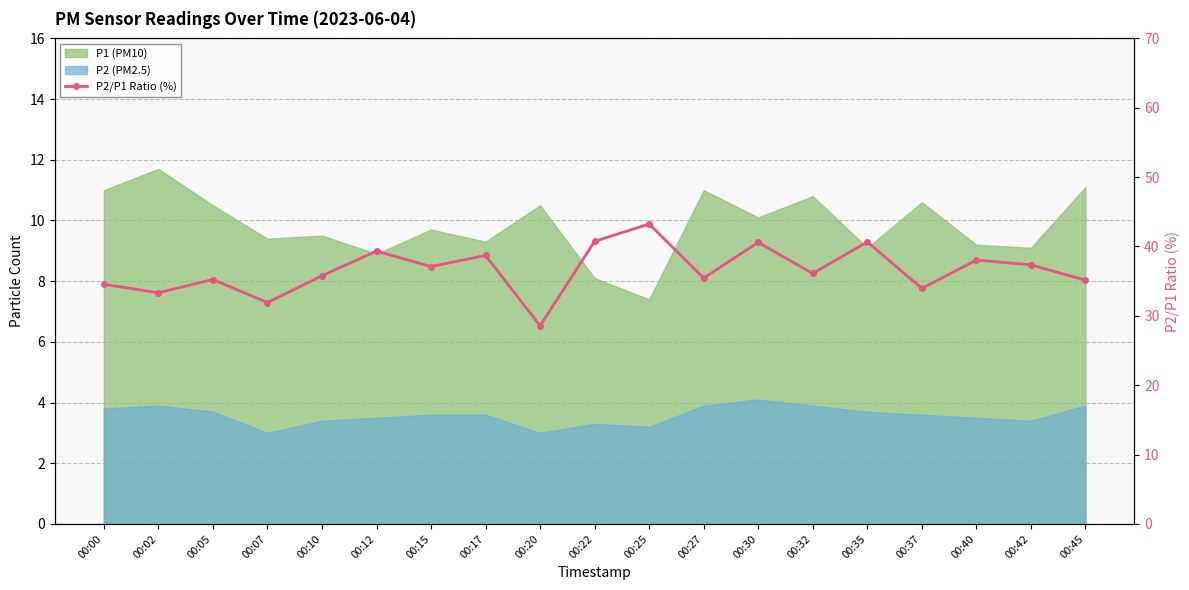

At which category does the chart reach its peak across all series?

00:25